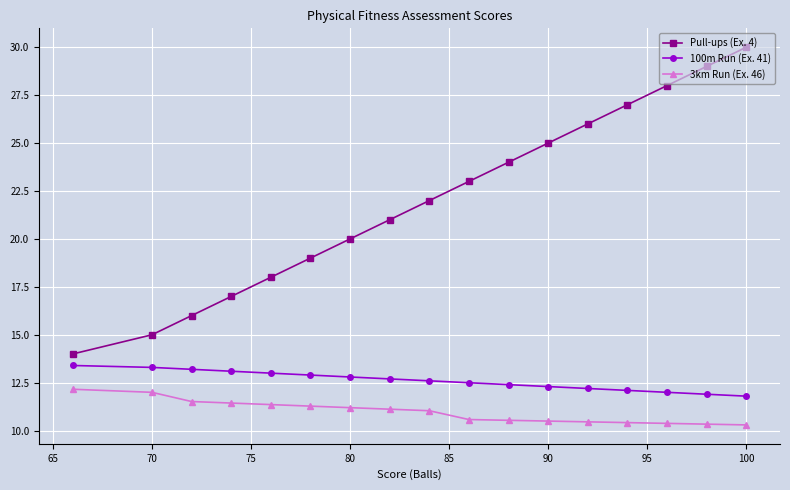

Which series has the widest spread of values?

Pull-ups (Ex. 4)